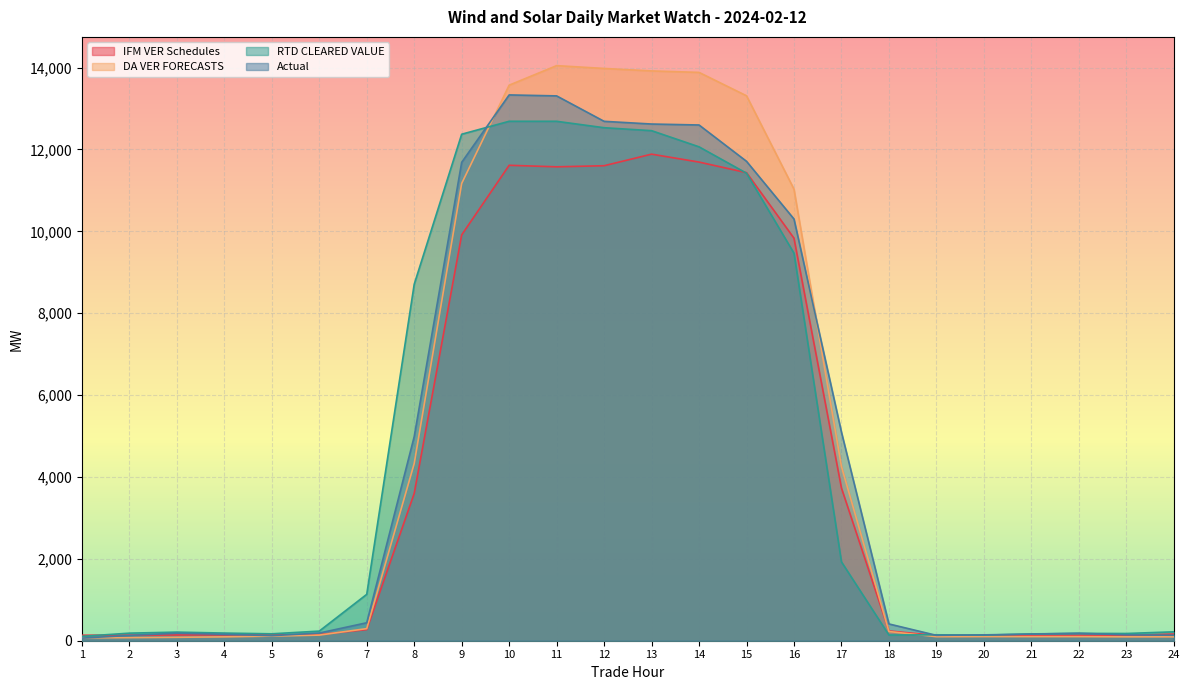

What is the average value of the Actual series?

4621.2